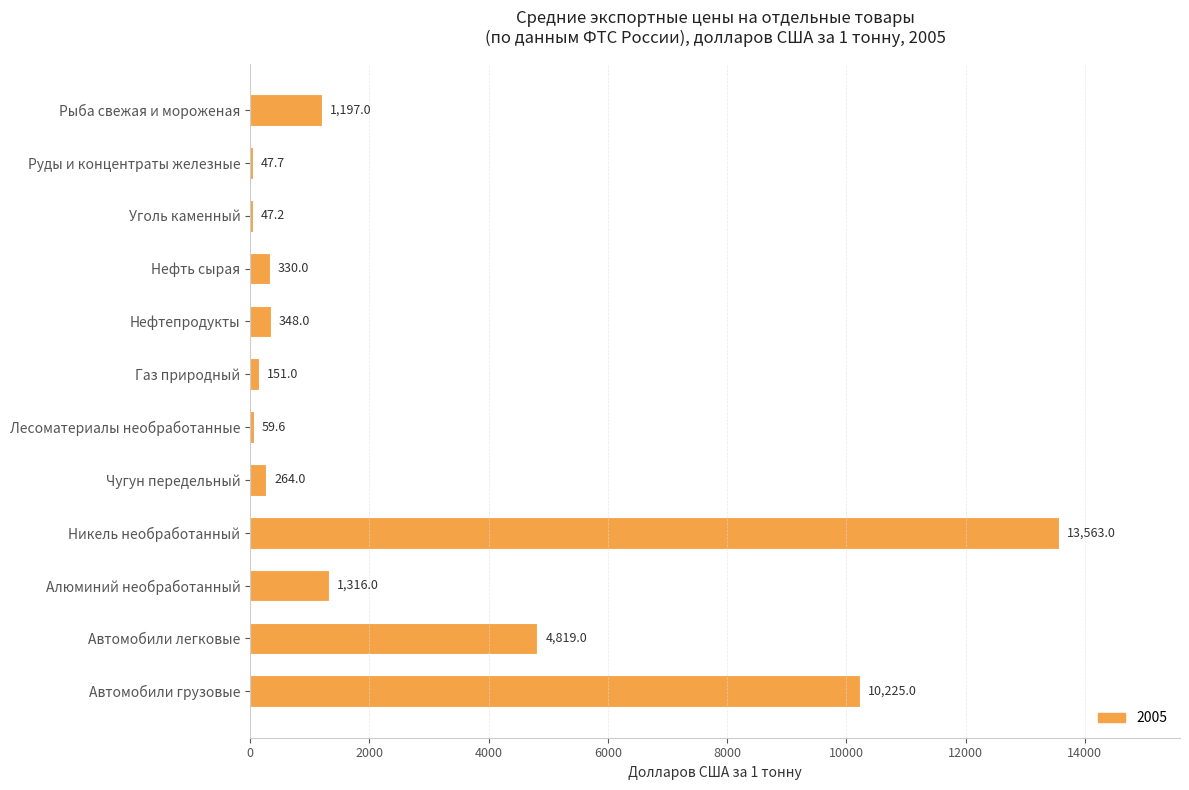

What is the maximum value shown in the chart?

13563.0